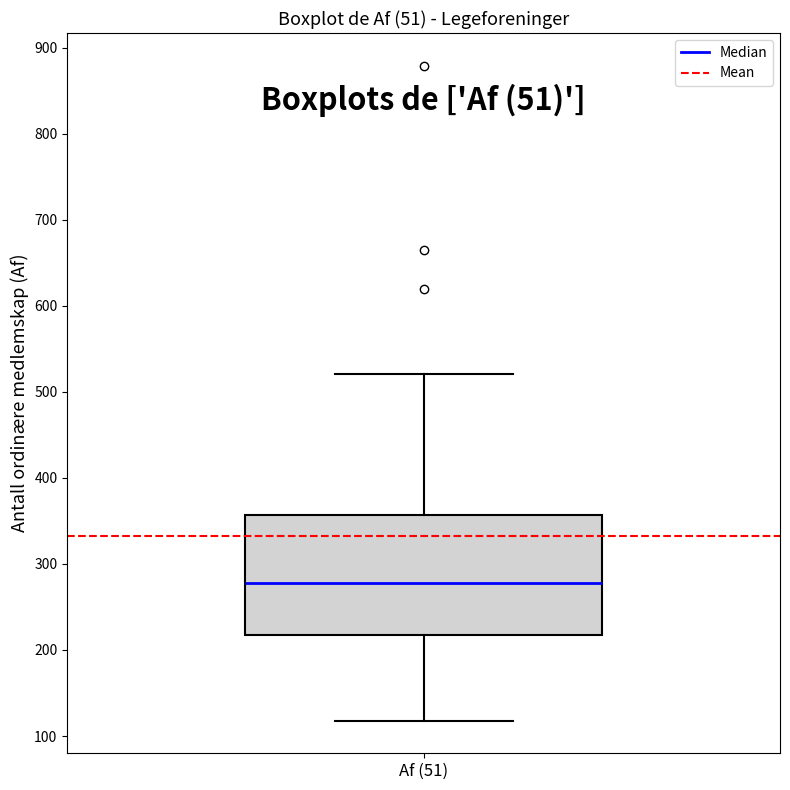

Read this box plot against the y-axis: the position of the median line, the range covered by the box, and the ends of both whiskers. The values are not printed on the chart, so give them approximately, as read against the axis.

median 280, box 220 to 360, whiskers 120 to 520